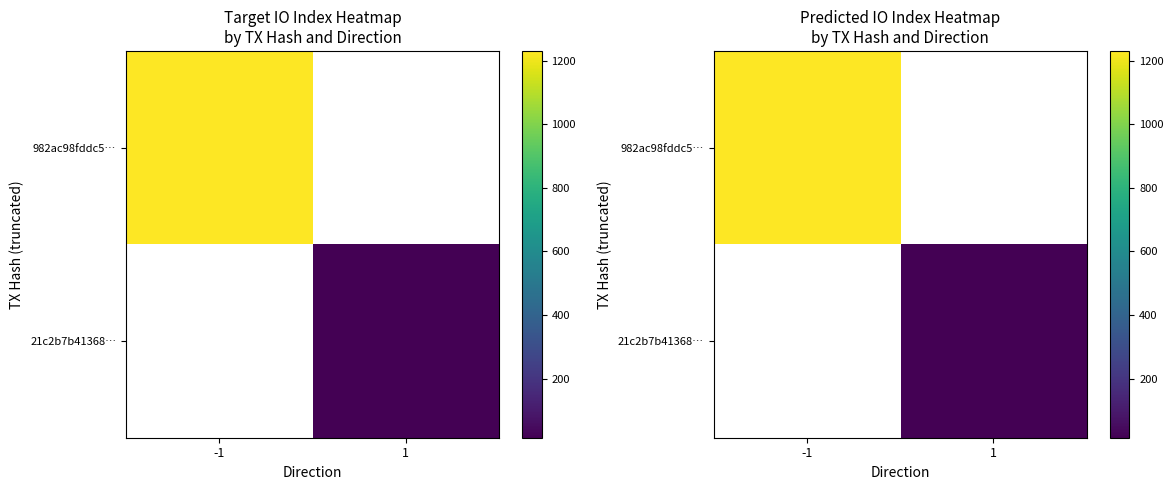

Which category has the lowest value in the 982ac98fddc5… series?

-1